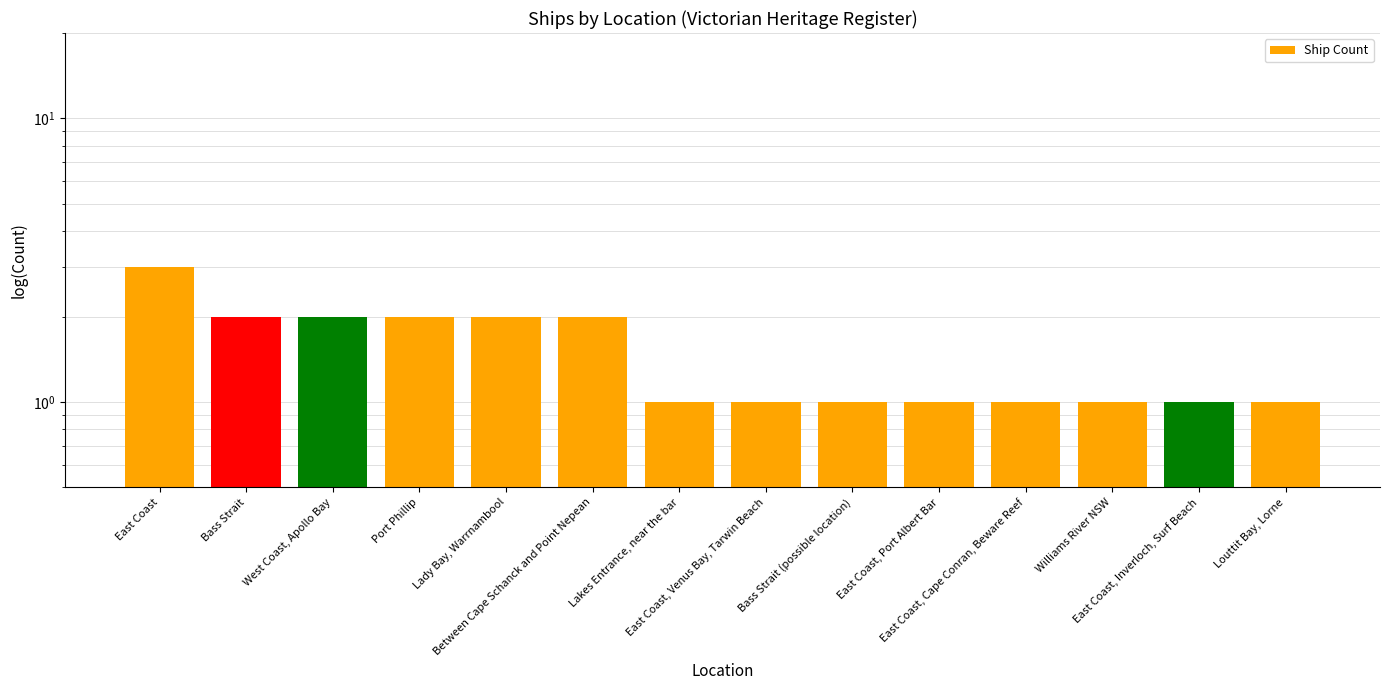

What is the greatest value displayed?

3